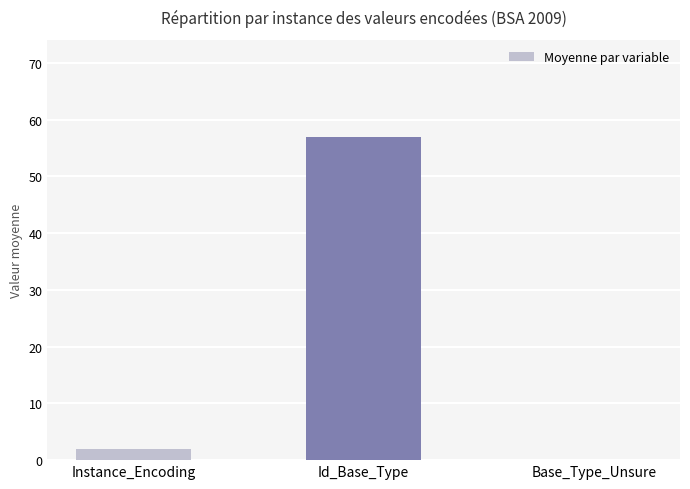

Read the value at Id_Base_Type, to the nearest 10.

60